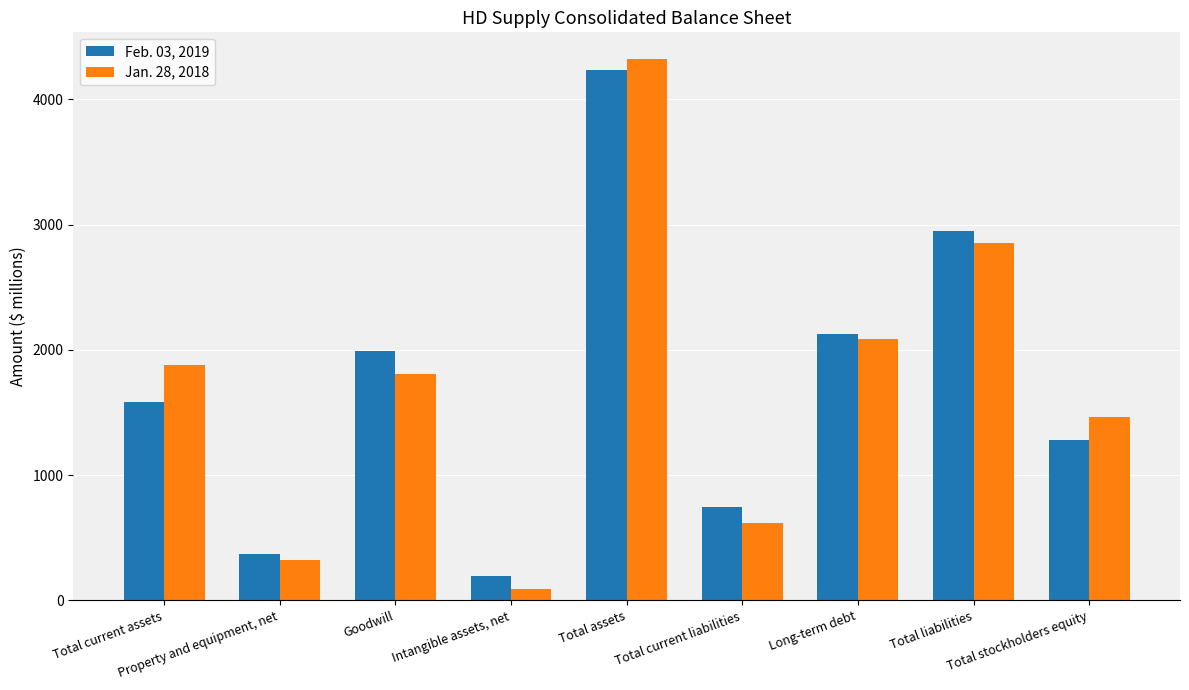

What is the difference between the Feb. 03, 2019 values at Total assets and Total stockholders equity?

2952